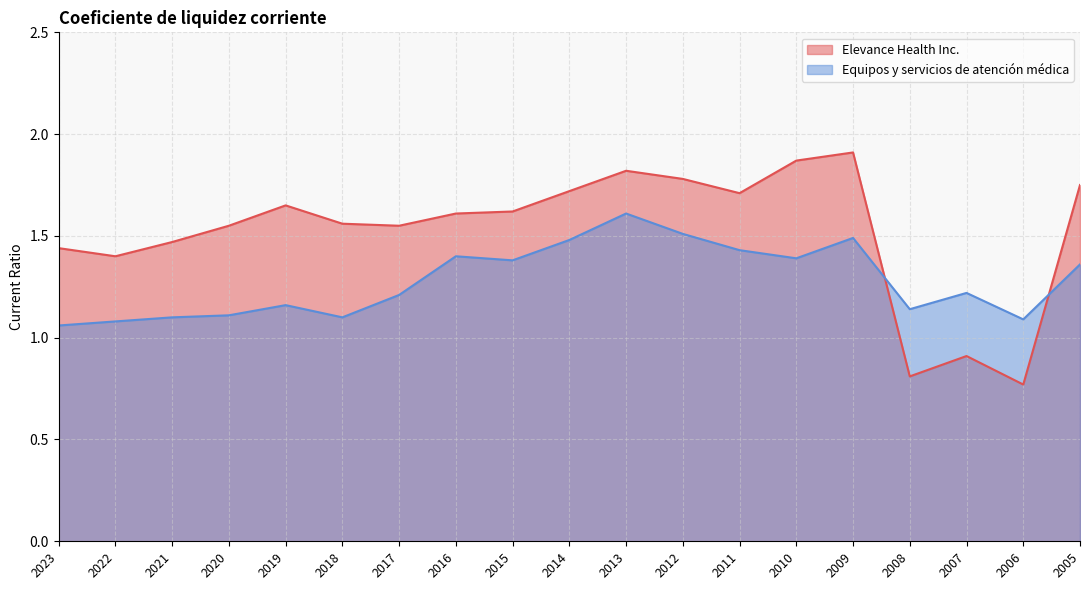

Is it true that Equipos y servicios de atención médica equals 1.2 at 2019?

True